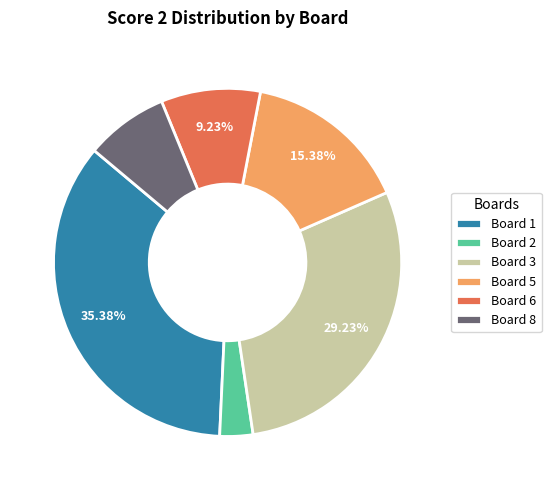

Does Board 2 represent more than half of the total?

No